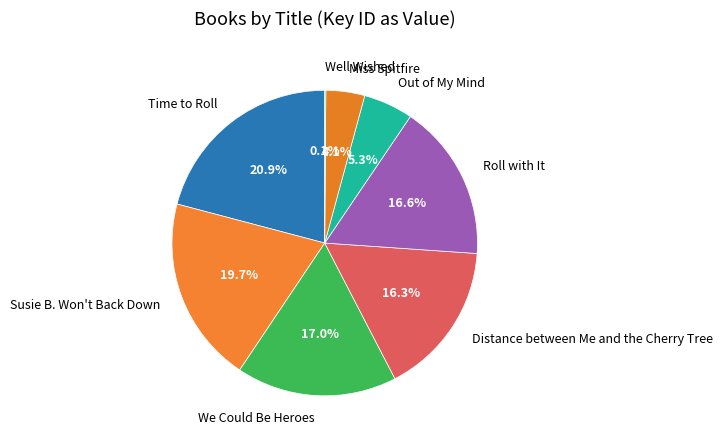

Combined, do Out of My Mind and Miss Spitfire account for over 50%?

No